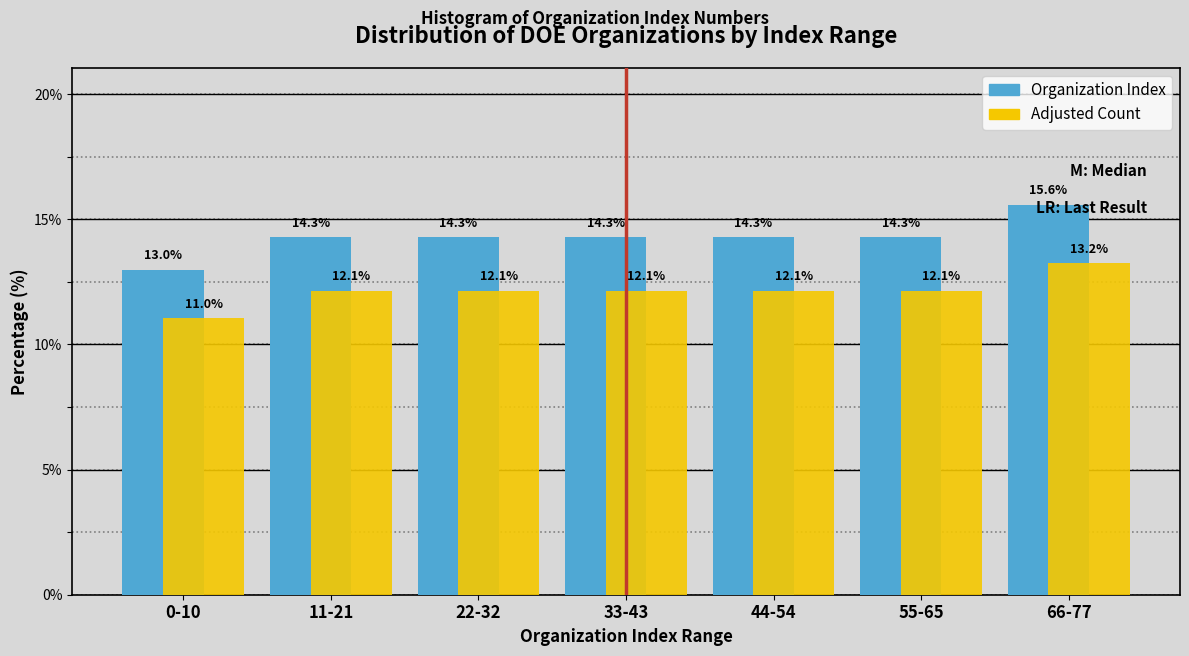

What is the difference between the Organization Index values at 44-54 and 0-10?

1.3